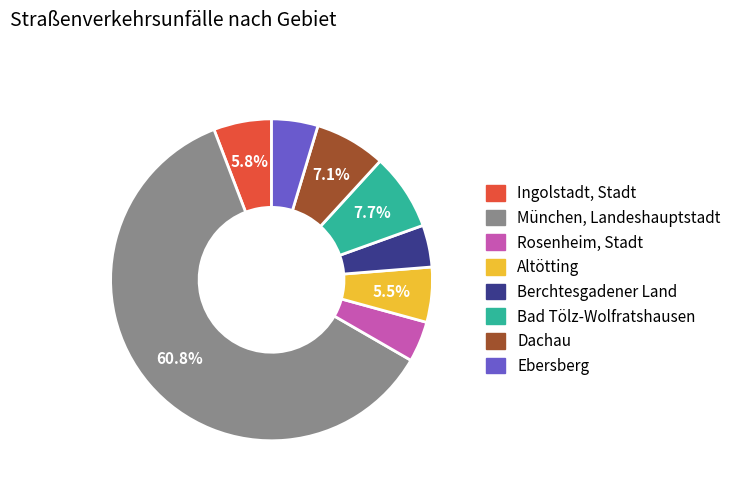

To the nearest percent, what percentage of the pie is Rosenheim, Stadt?

4%